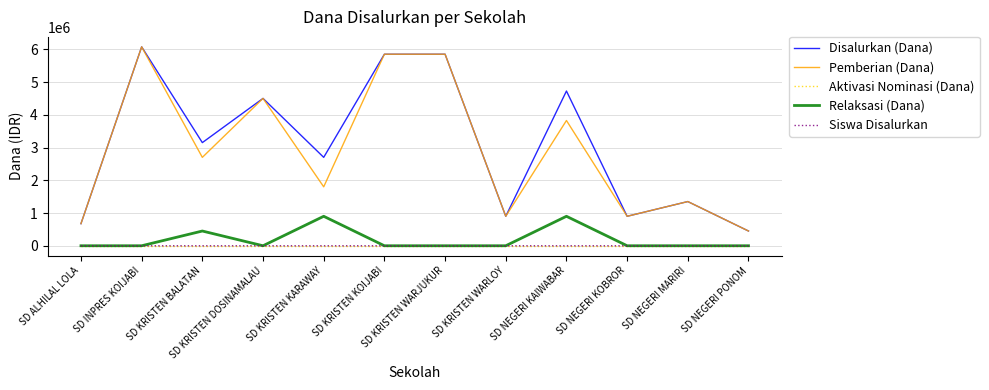

The Disalurkan (Dana) series shows 4500000 at SD KRISTEN DOSINAMALAU. True or false?

True